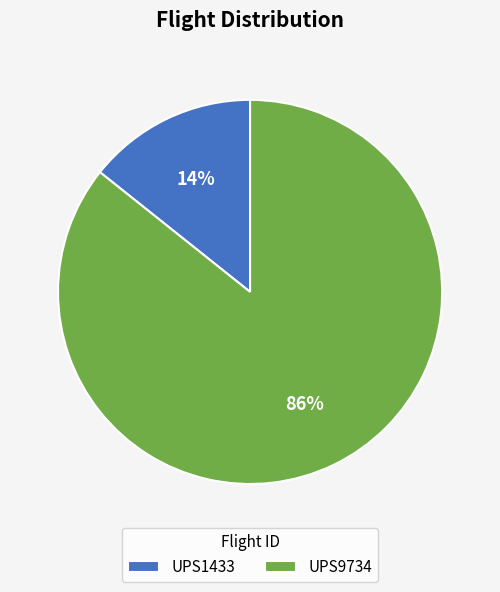

To the nearest percent, what is the average slice percentage?

50%